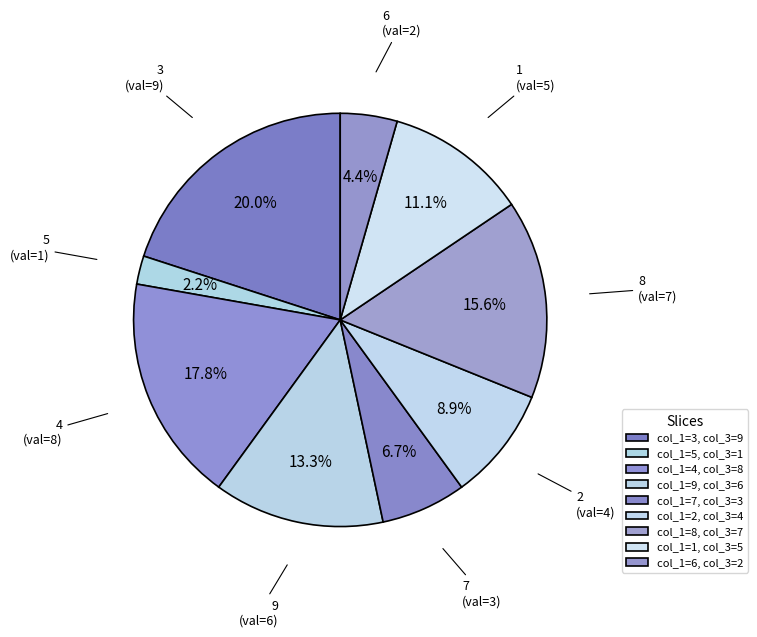

How many slices are in this pie chart?

9